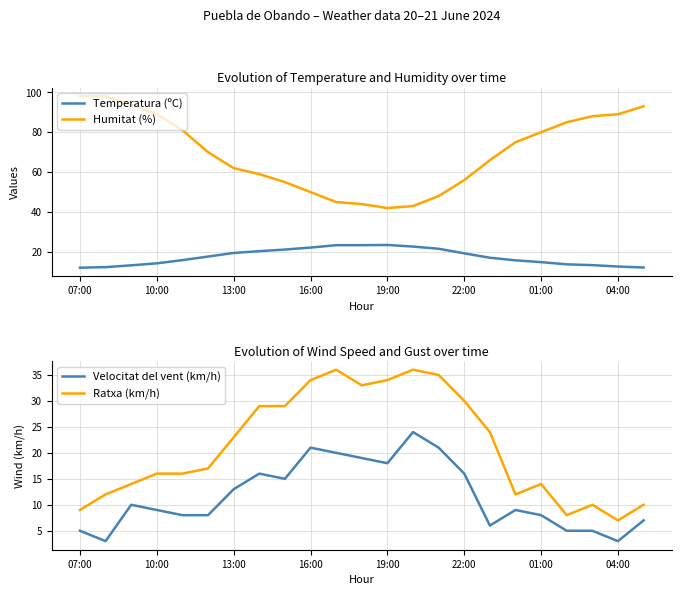

Rank the series by their maximum value, from highest to lowest.

Humitat (%), Ratxa (km/h), Velocitat del vent (km/h), Temperatura (ºC)